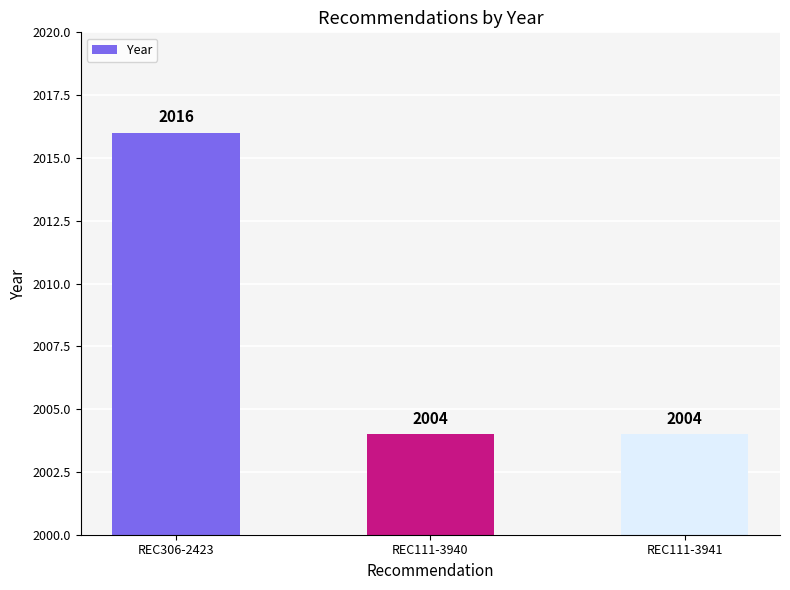

What is the smallest value displayed?

2004